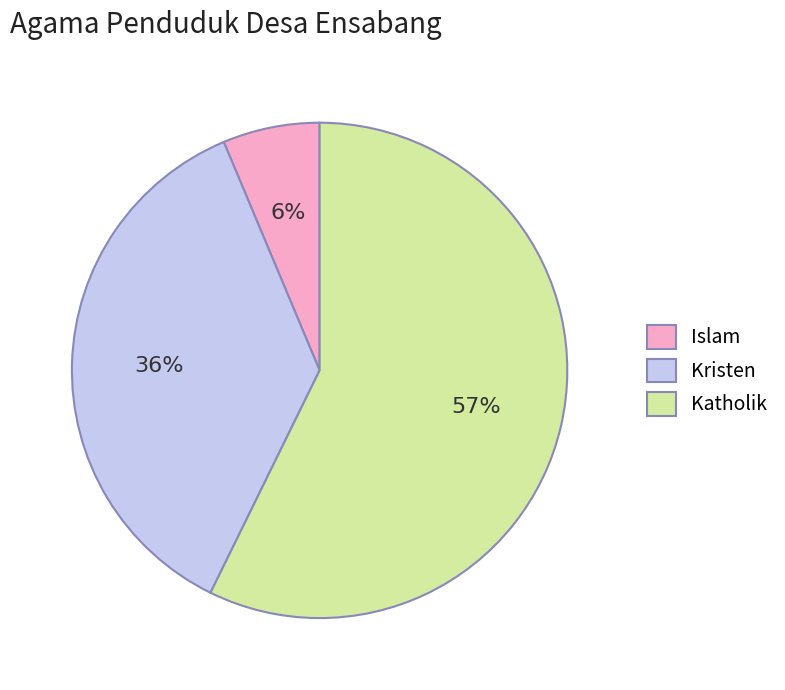

The Kristen slice represents 36% of the pie. True or false?

True